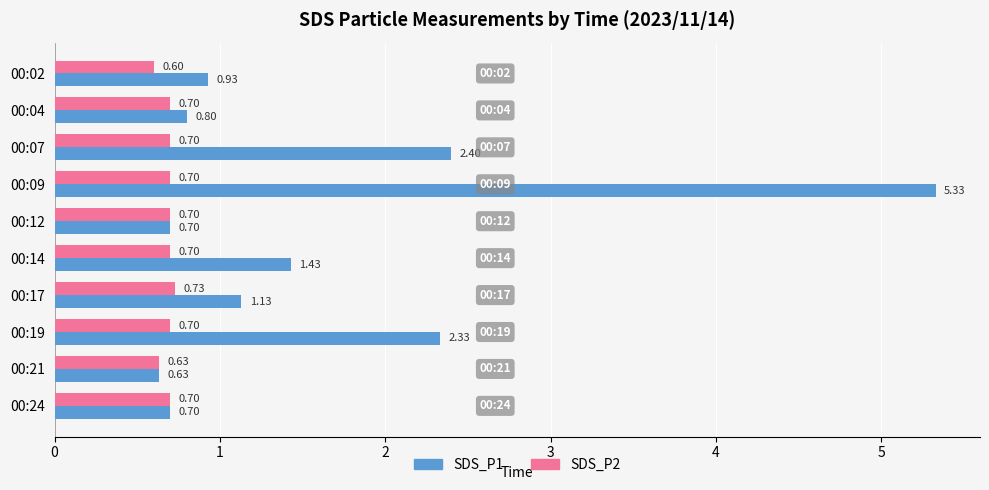

Rank the series by their average value, from lowest to highest.

SDS_P2, SDS_P1